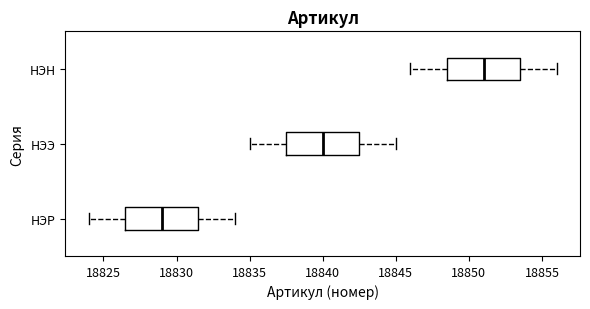

Which box's median line is the furthest to the left?

НЭР